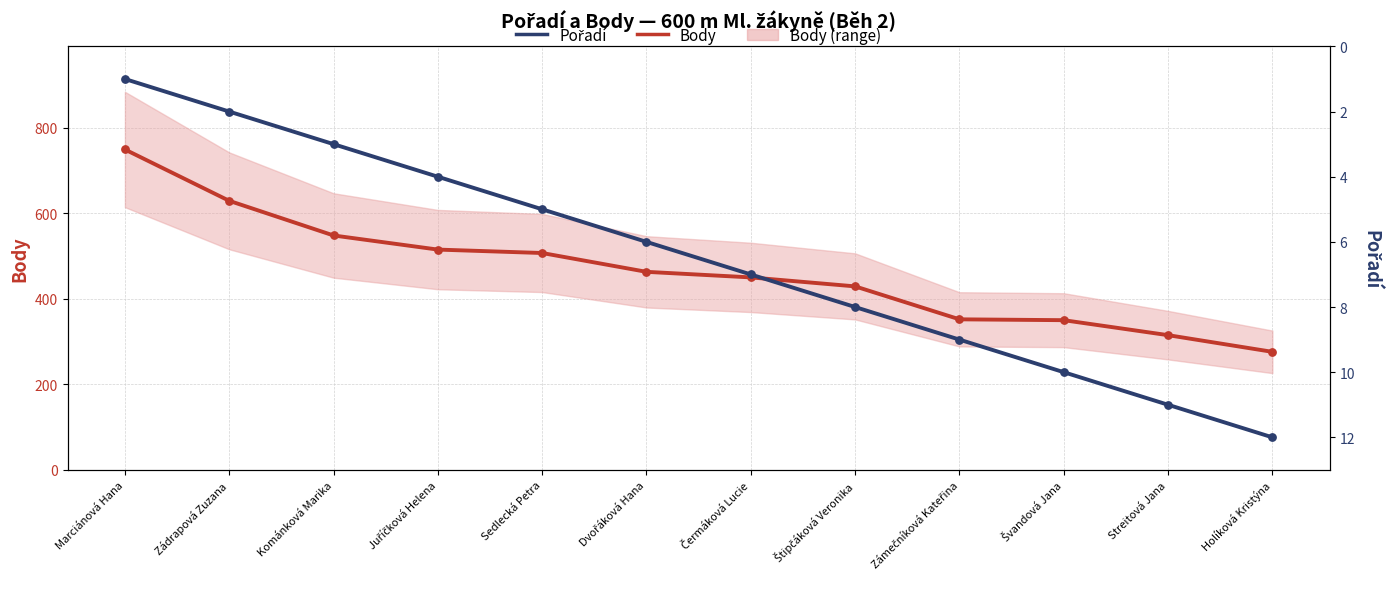

Which series contains the highest Y value?

Body